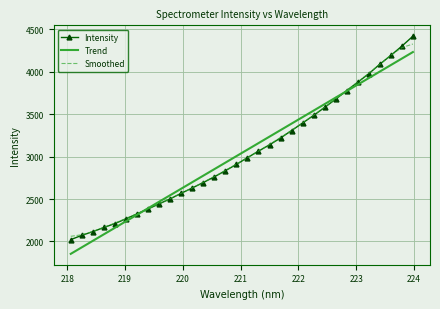

Count the number of values greater than 2987.

16